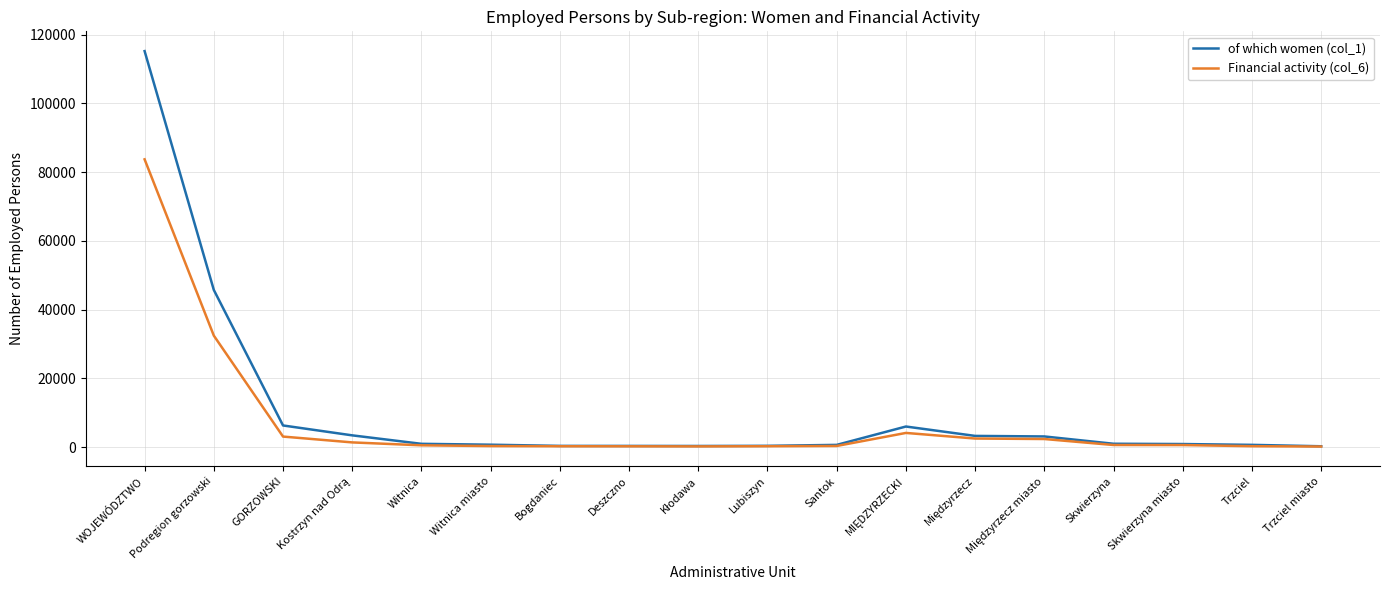

Which series has the widest spread of values?

of which women (col_1)